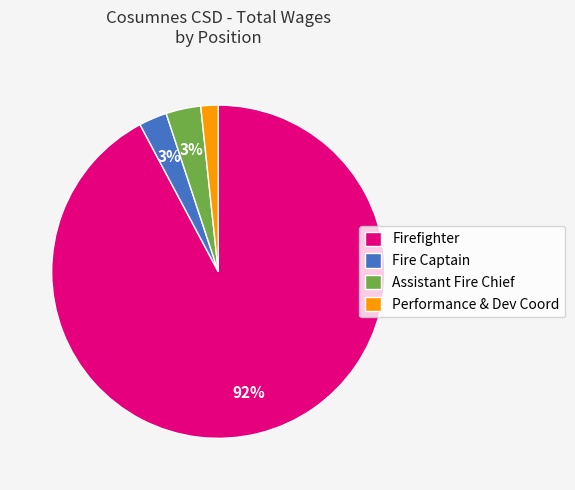

Is there any slice that represents more than half of the pie?

Yes